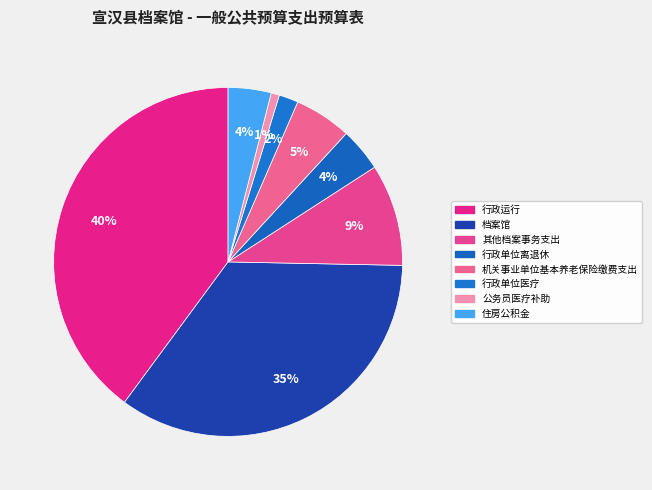

To the nearest percent, what percentage of the pie is 行政单位离退休?

4%